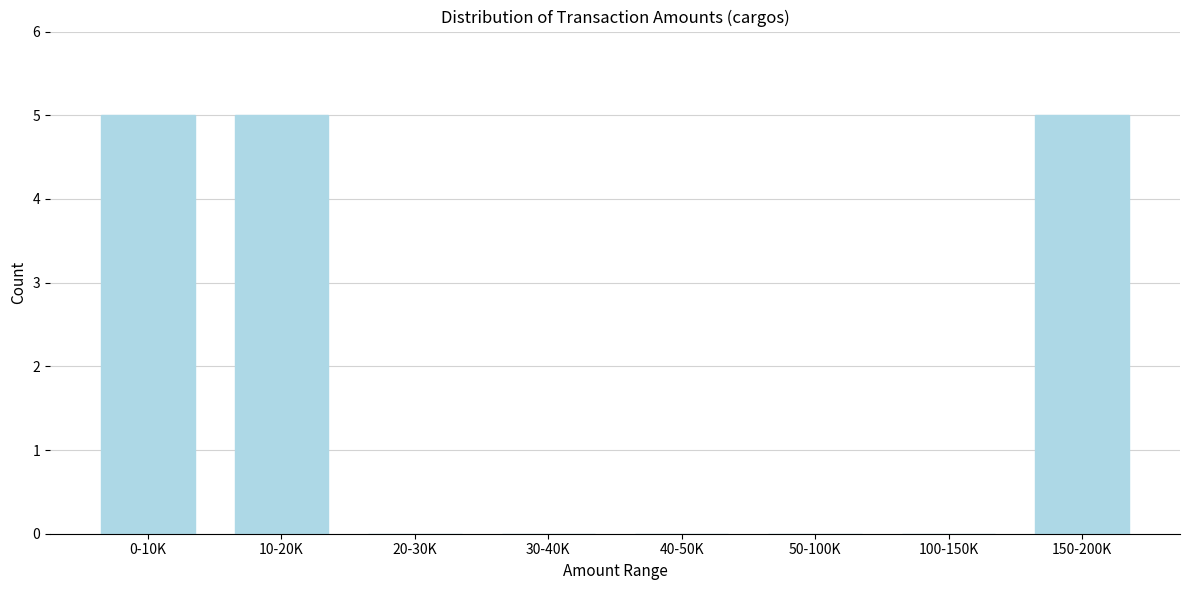

Reading left to right, transcribe all the data shown in this chart.

0-10K=5	10-20K=5	20-30K=0	30-40K=0	40-50K=0	50-100K=0	100-150K=0	150-200K=5